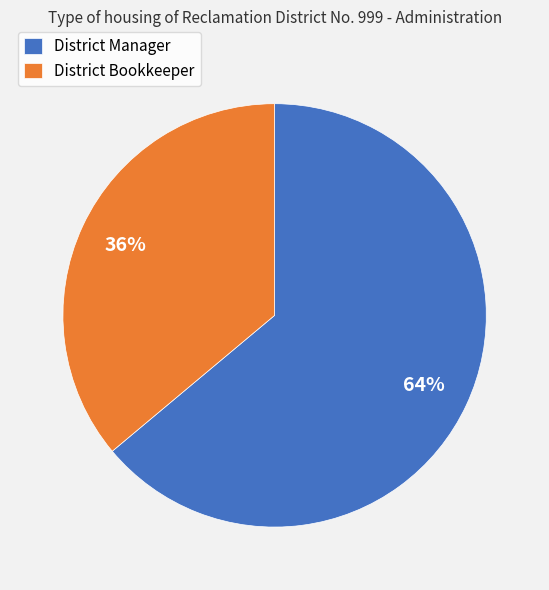

Rank the categories by value from lowest to highest.

District Bookkeeper, District Manager